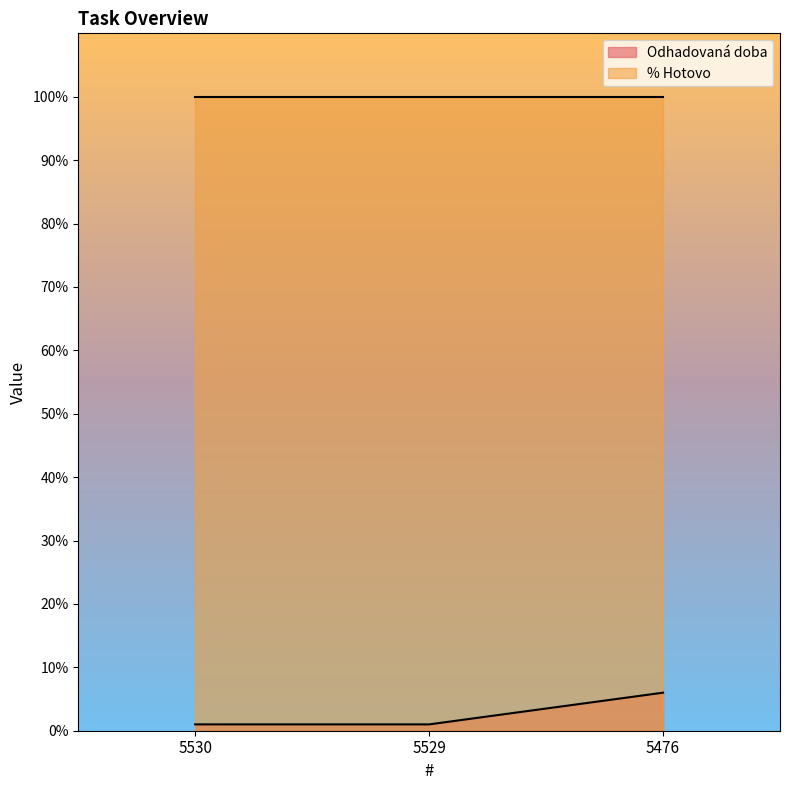

What is the value of the 2nd point from the left?

1